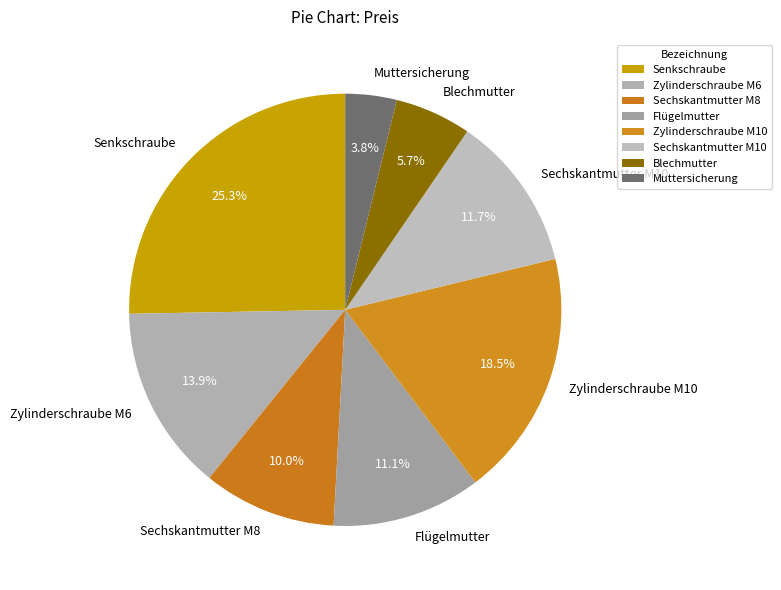

True or false: Flügelmutter accounts for 3% of the total.

False